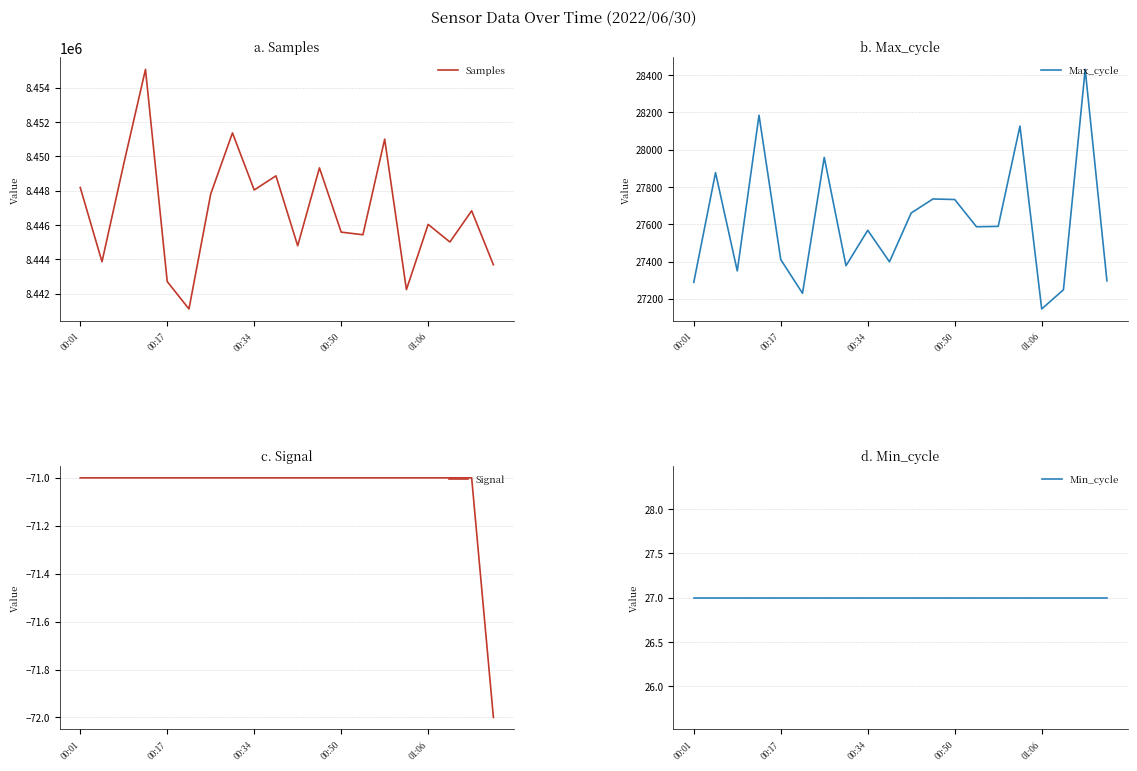

What is the difference between the maximum and second lowest values in the Max_cycle series?

1201